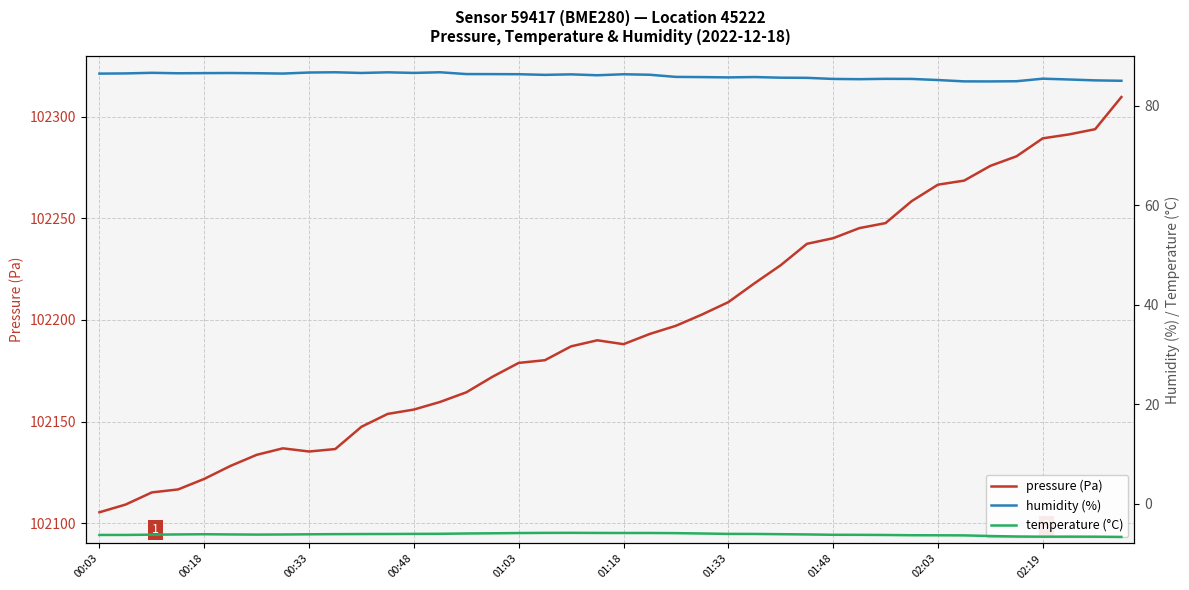

Reading left to right, extract all data points from this chart.

pressure (Pa): 102105.4	102109.2	102115.1	102116.6	102121.8	102128.2	102133.6	102136.8	102135.3	102136.5	102147.4	102153.8	102155.9	102159.7	102164.4	102172.1	102178.9	102180.2	102187.0	102190.0	102188.1	102193.1	102197.1	102202.7	102208.8	102218.1	102226.9	102237.5	102240.2	102245.2	102247.7	102258.5	102266.6	102268.6	102275.8	102280.6	102289.4	102291.3	102293.9	102309.7
humidity (%): 86.4	86.5	86.6	86.5	86.5	86.5	86.5	86.4	86.6	86.7	86.5	86.7	86.6	86.7	86.3	86.3	86.3	86.2	86.3	86.1	86.3	86.2	85.8	85.7	85.7	85.7	85.6	85.6	85.3	85.3	85.4	85.3	85.1	84.9	84.8	84.9	85.4	85.2	85.1	85.0
temperature (°C): -6.3	-6.3	-6.2	-6.2	-6.1	-6.2	-6.2	-6.2	-6.2	-6.1	-6.1	-6.1	-6.1	-6.0	-6.0	-6.0	-5.9	-5.9	-5.9	-5.9	-5.9	-5.9	-5.9	-6.0	-6.1	-6.1	-6.1	-6.2	-6.2	-6.3	-6.3	-6.3	-6.3	-6.4	-6.5	-6.6	-6.6	-6.6	-6.6	-6.7